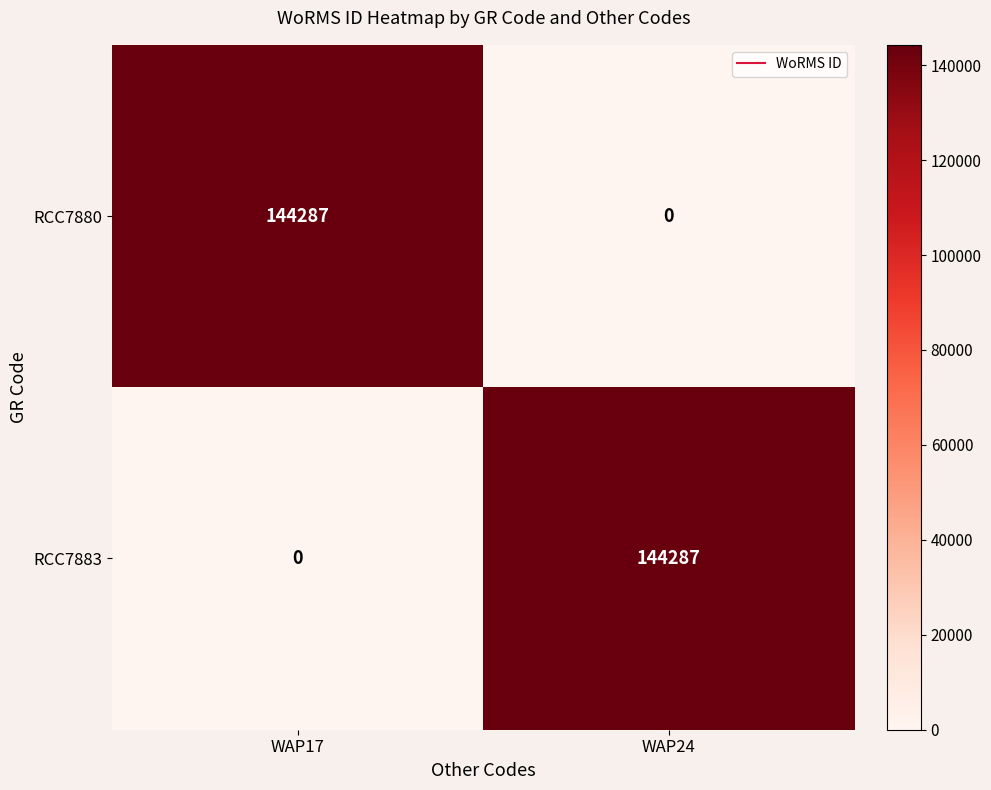

At which label is RCC7880 closest to 72143?

WAP24